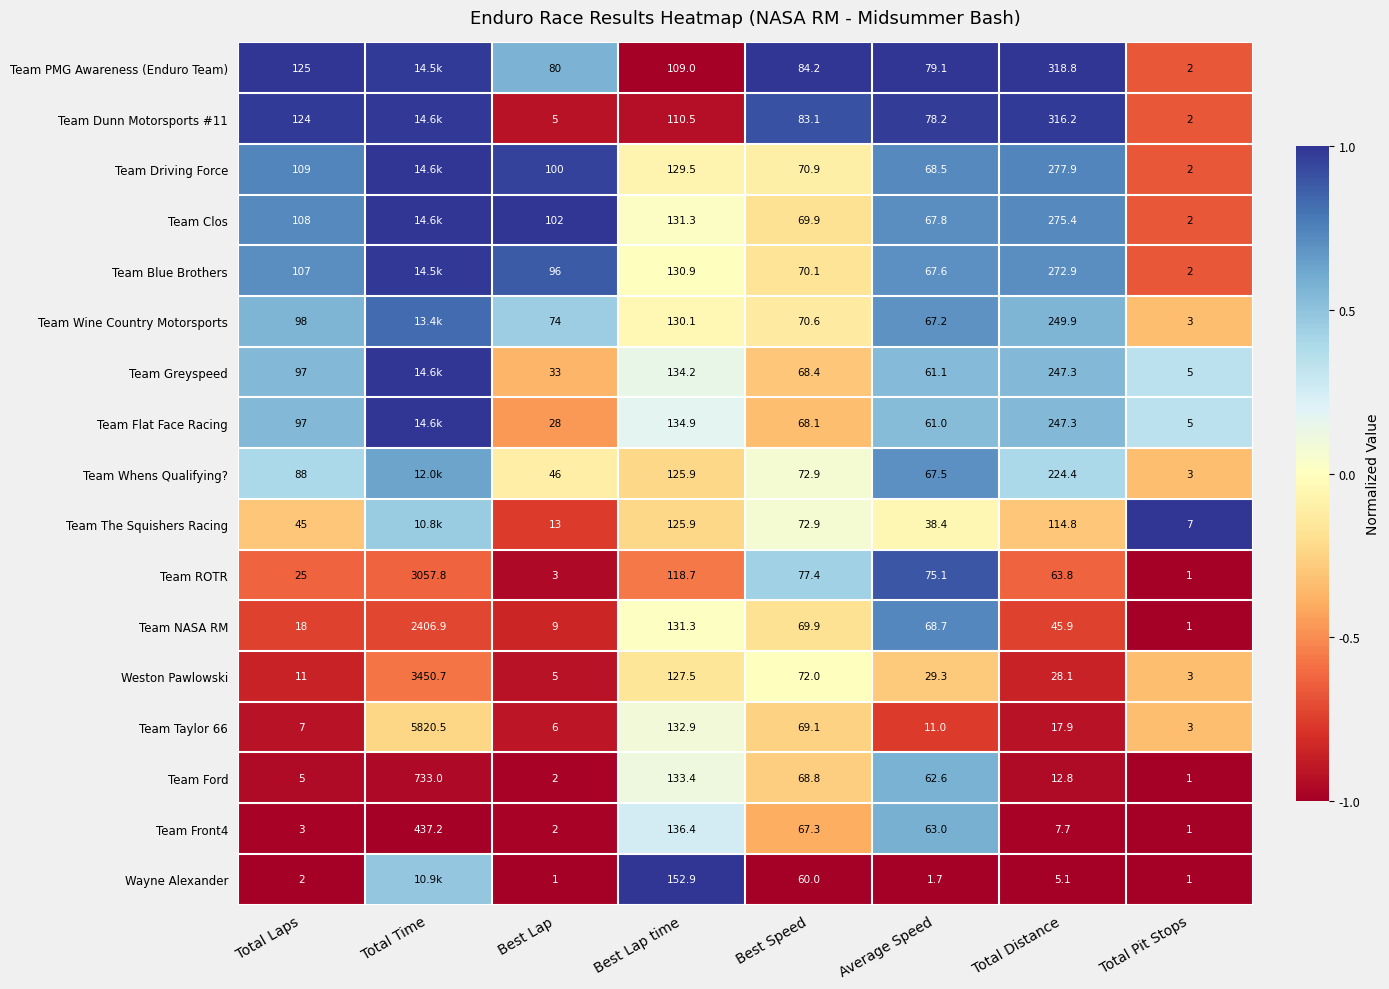

At which label is Team Ford closest to 367?

Best Lap time